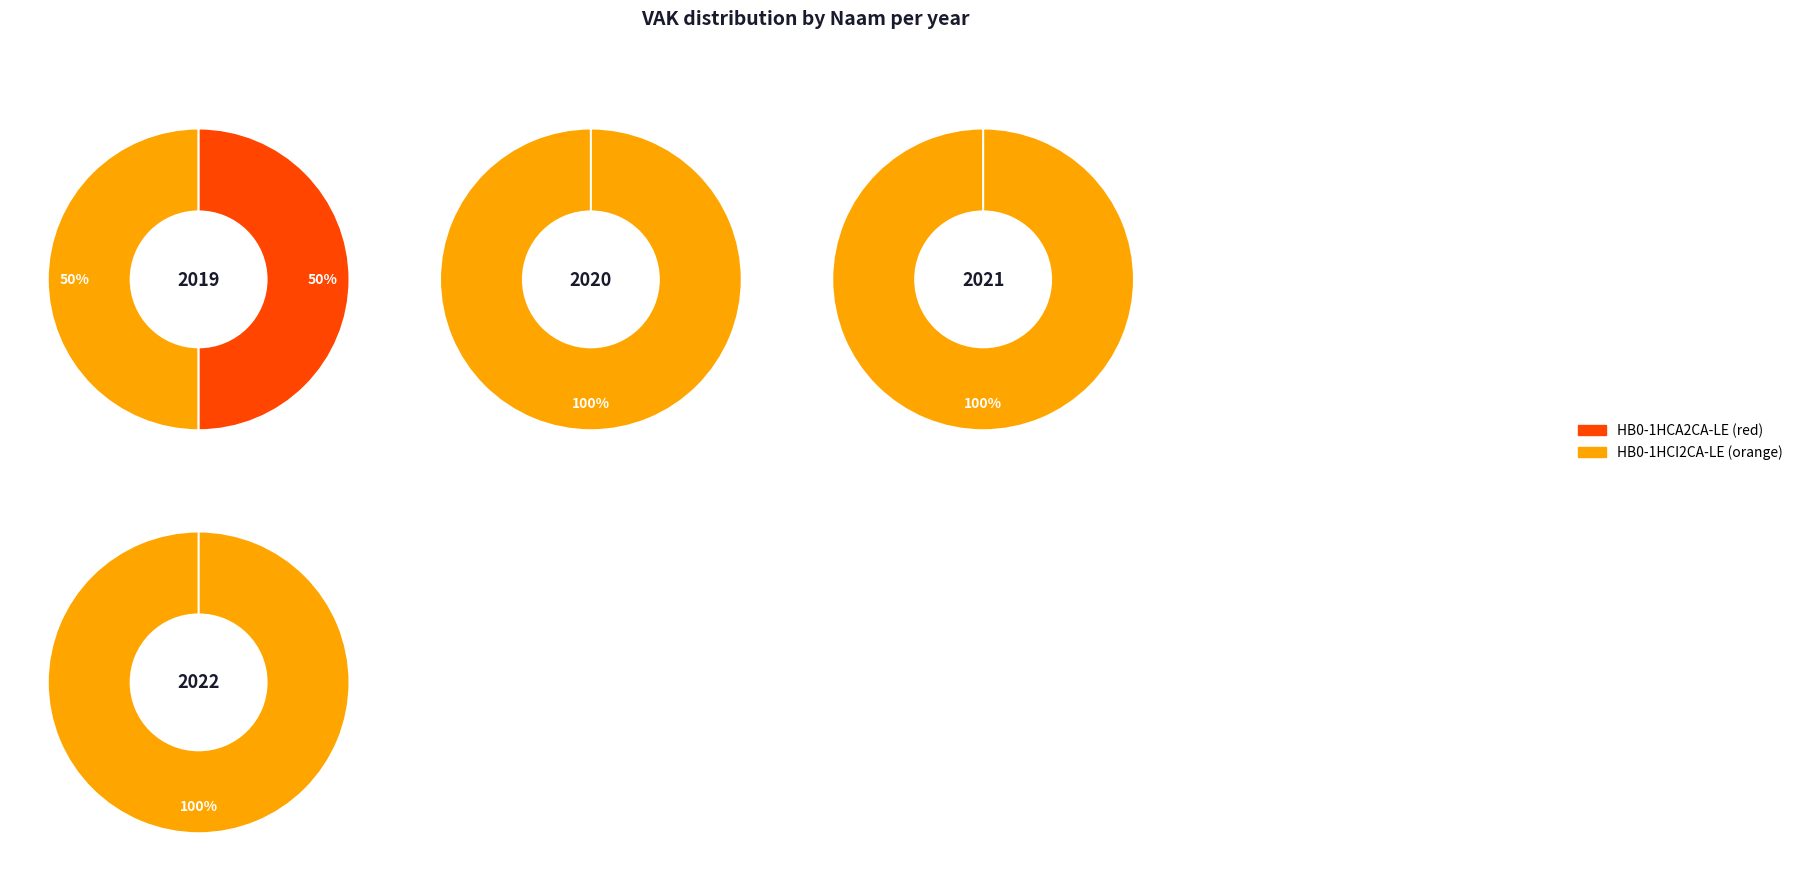

Is it true that 0 is 11% of the pie?

False